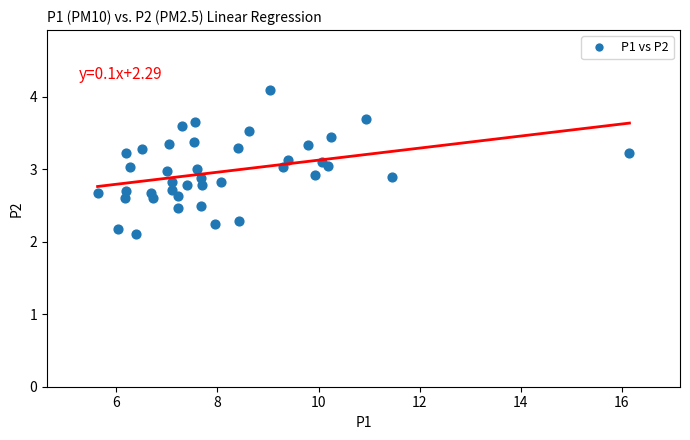

What is the range of X values (max minus min)?

10.5